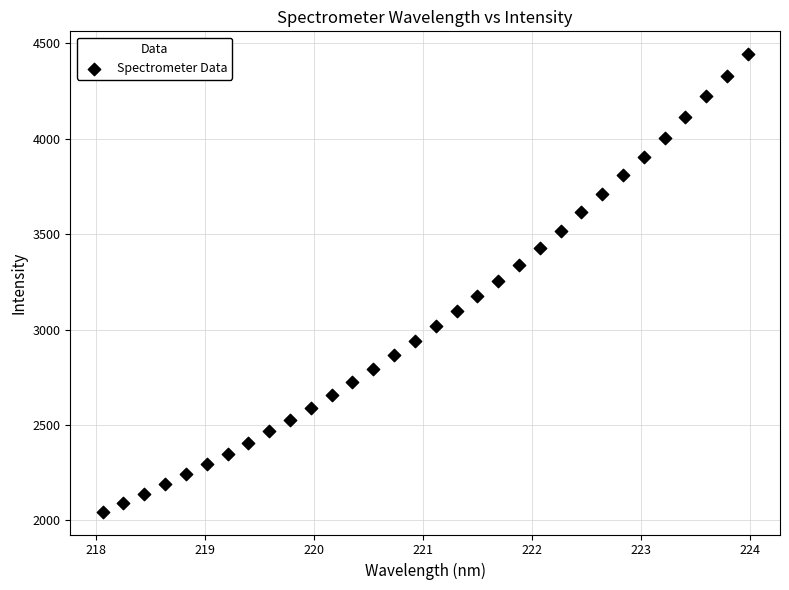

What is the range of X values (max minus min)?

5.9